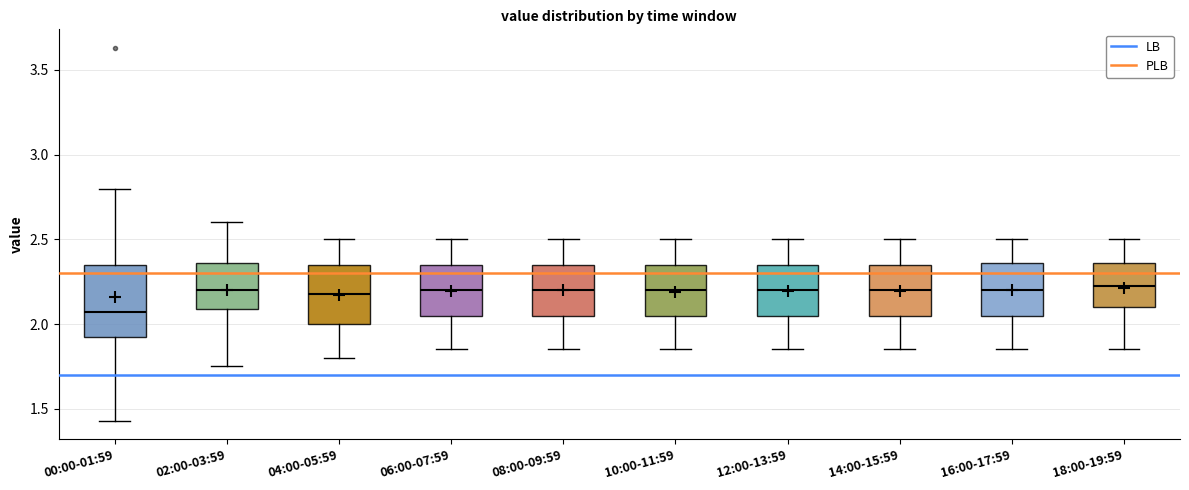

Where is the lower edge of the box for 06:00-07:59 on the y-axis? The values are not printed on the chart, so give them approximately, as read against the axis.

2.05